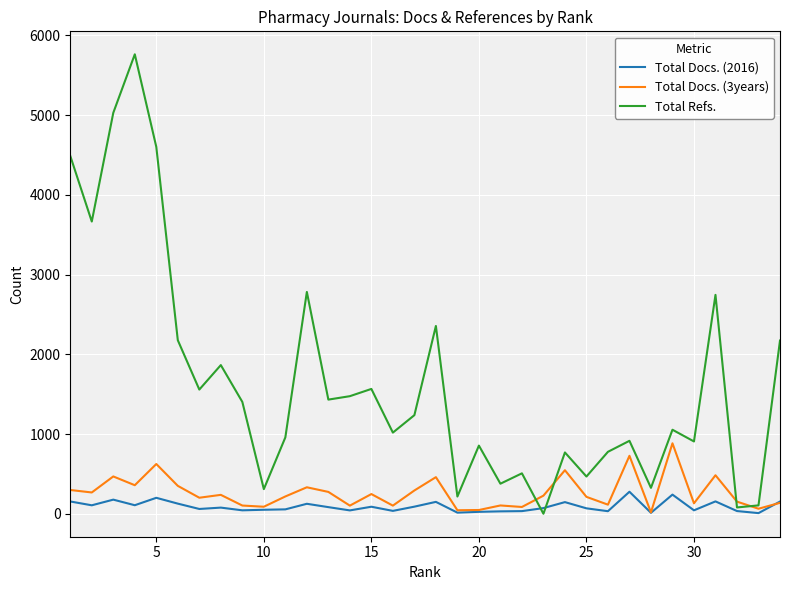

Which series has the largest range (max minus min)?

Total Refs.